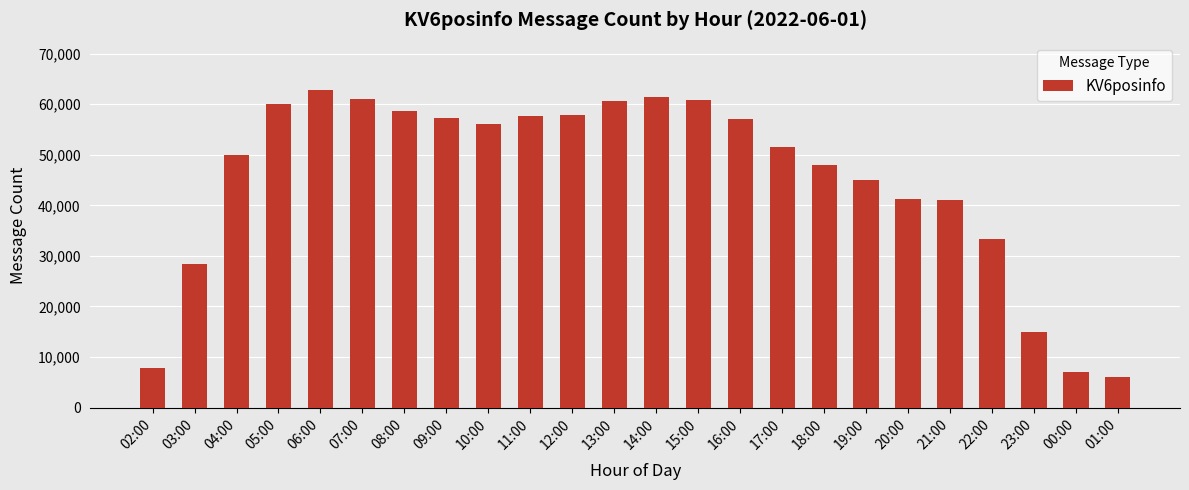

What is the ratio of the value at 03:00 to the value at 12:00?

0.5